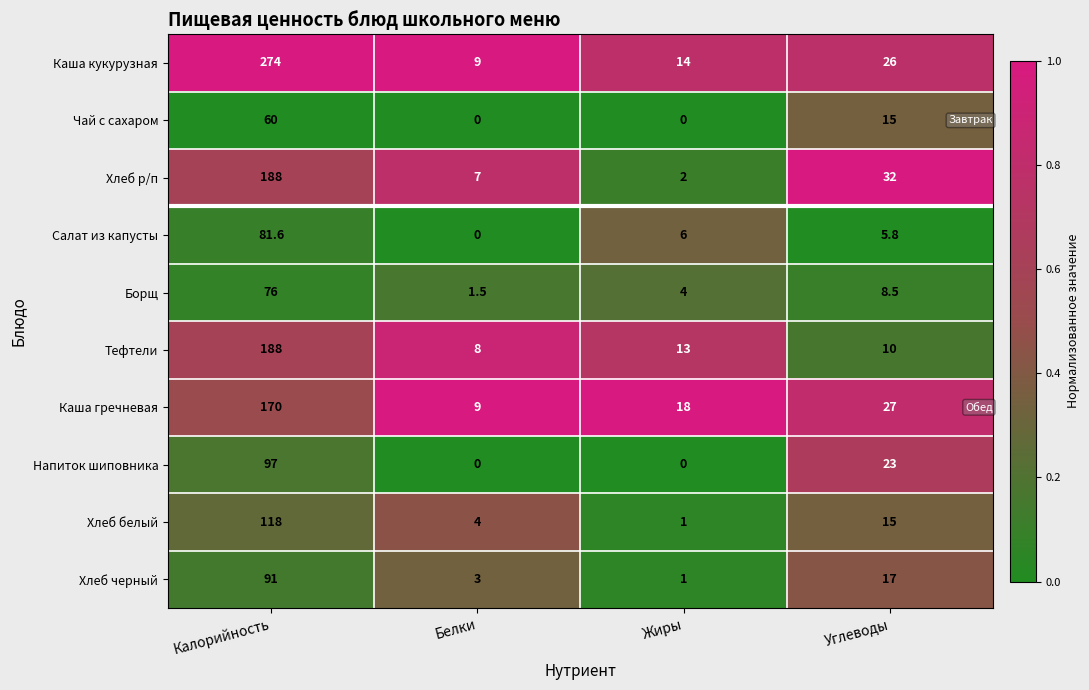

At which category is the sum across all series the highest?

Калорийность